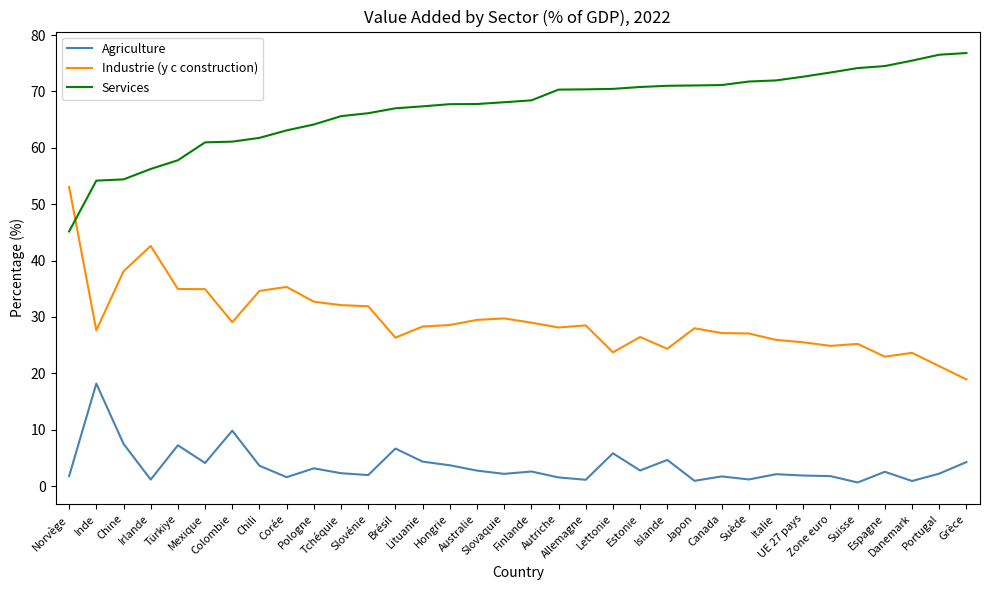

Rank the series by their average value, from lowest to highest.

Agriculture, Industrie (y c construction), Services